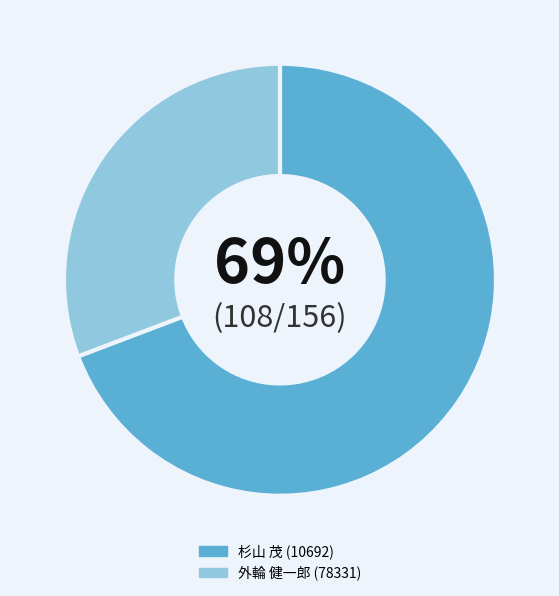

To the nearest percent, what is the difference between the 杉山 茂 (10692) and 外輪 健一郎 (78331) slice percentages?

38%